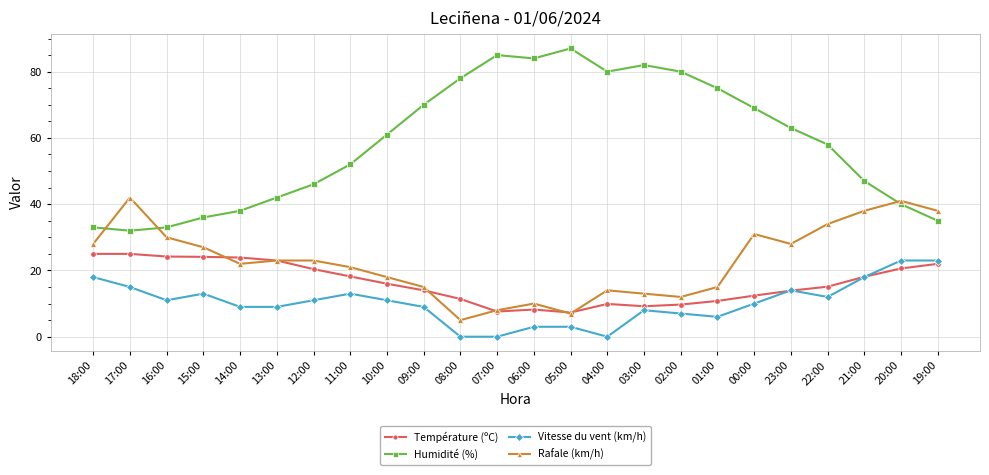

What is the difference between the Humidité (%) values at 19:00 and 09:00?

35.0